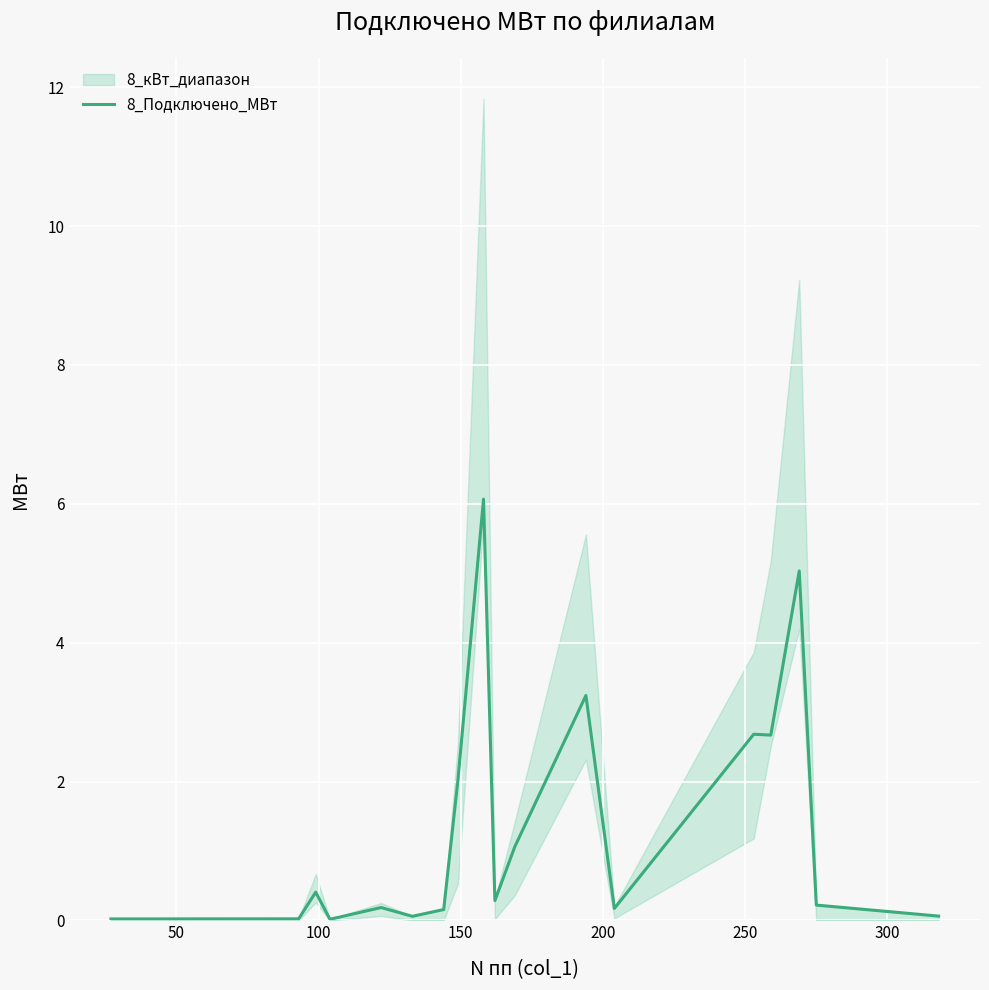

What is the maximum value for 8_Подключено_МВт?

6.1